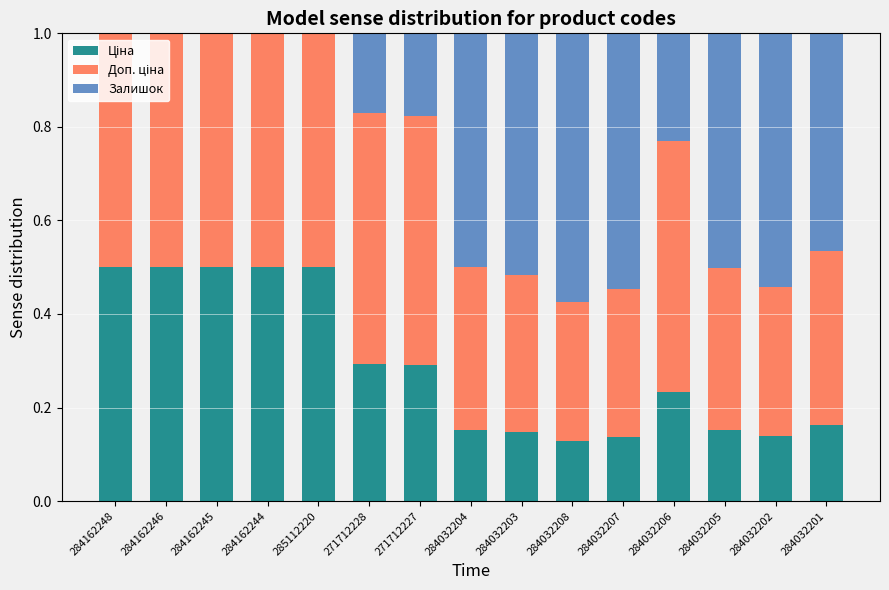

What is the total value across all series at 284032203?

1.0